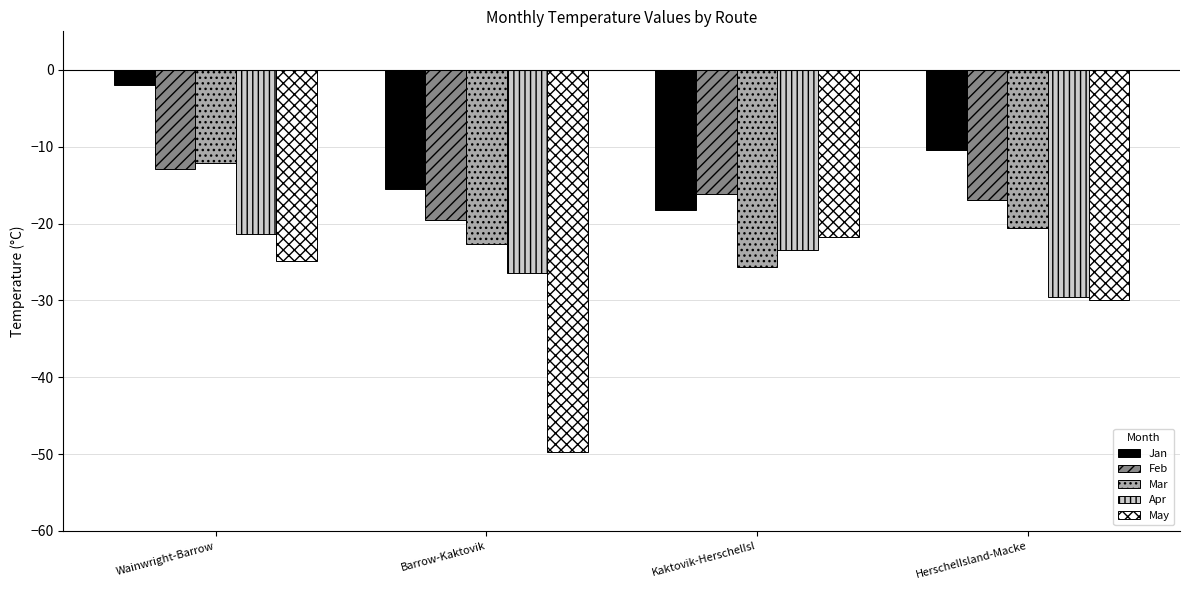

What is the label of the 4th bar from the right?

Wainwright-Barrow